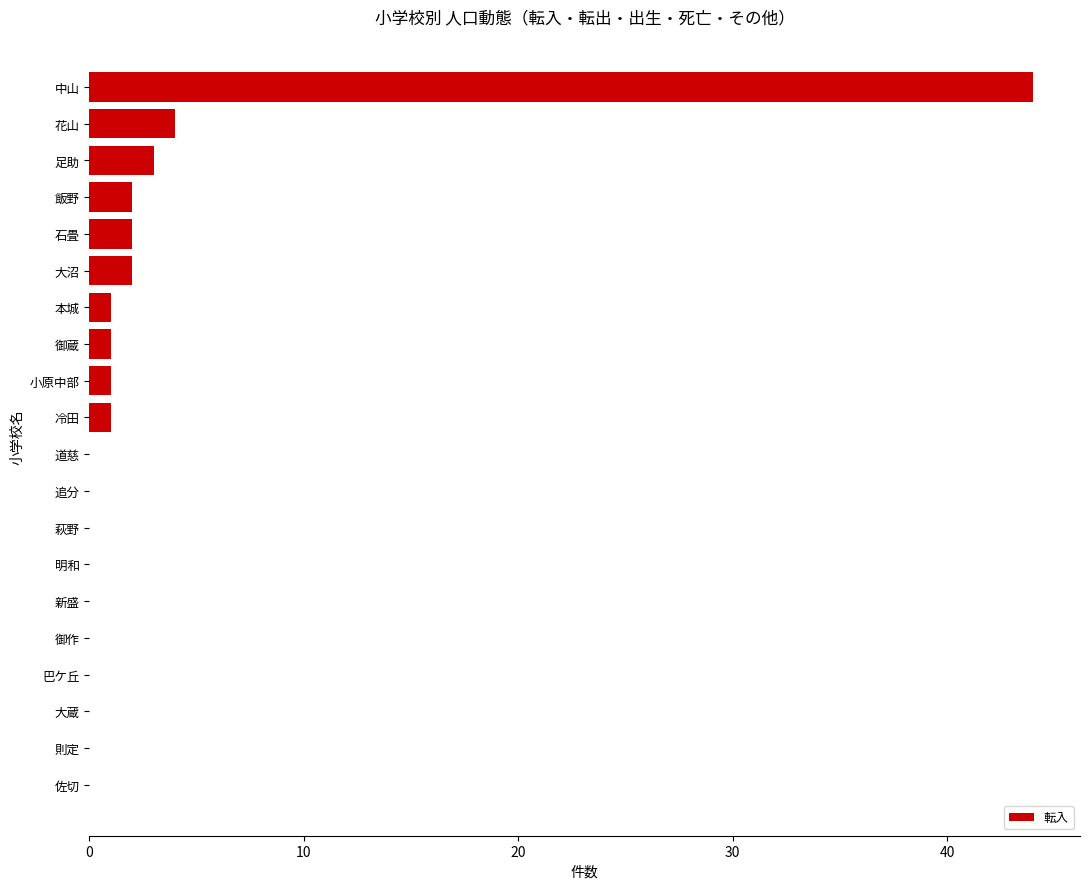

What is the change in value from 足助 to 佐切?

-3